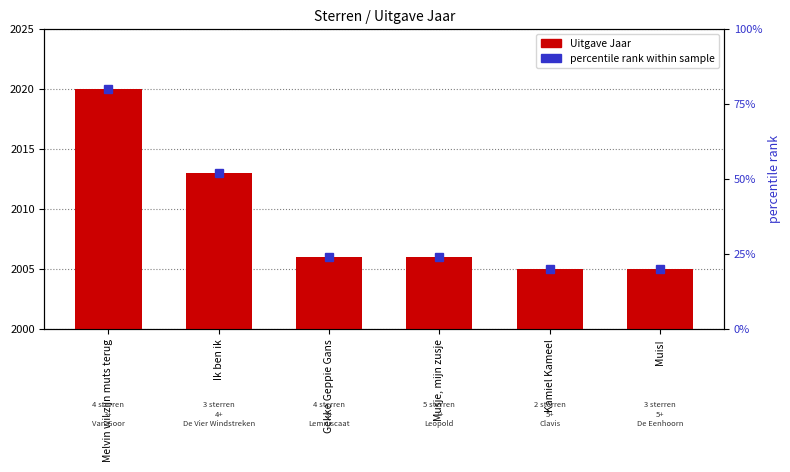

The value at Gekke Geppie Gans is 10. True or false?

False